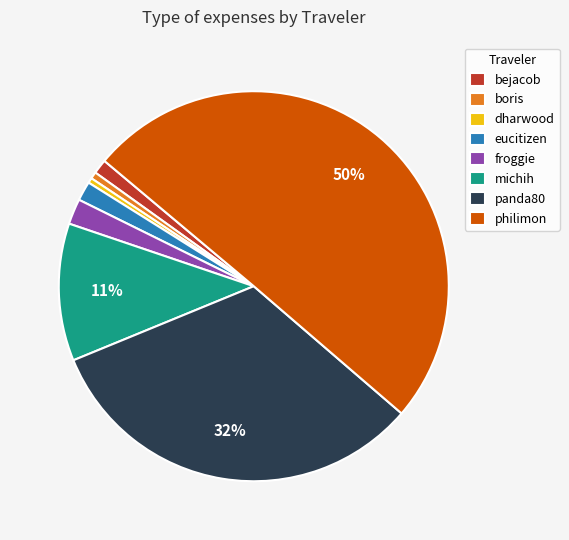

To the nearest percent, what is the average slice percentage?

12%